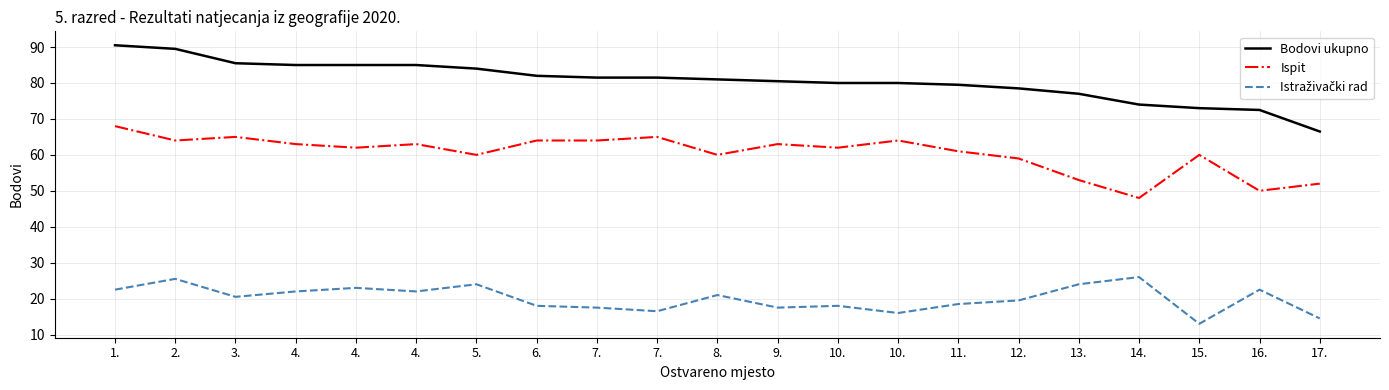

List the series in order of their overall mean, lowest first.

Istraživački rad, Ispit, Bodovi ukupno